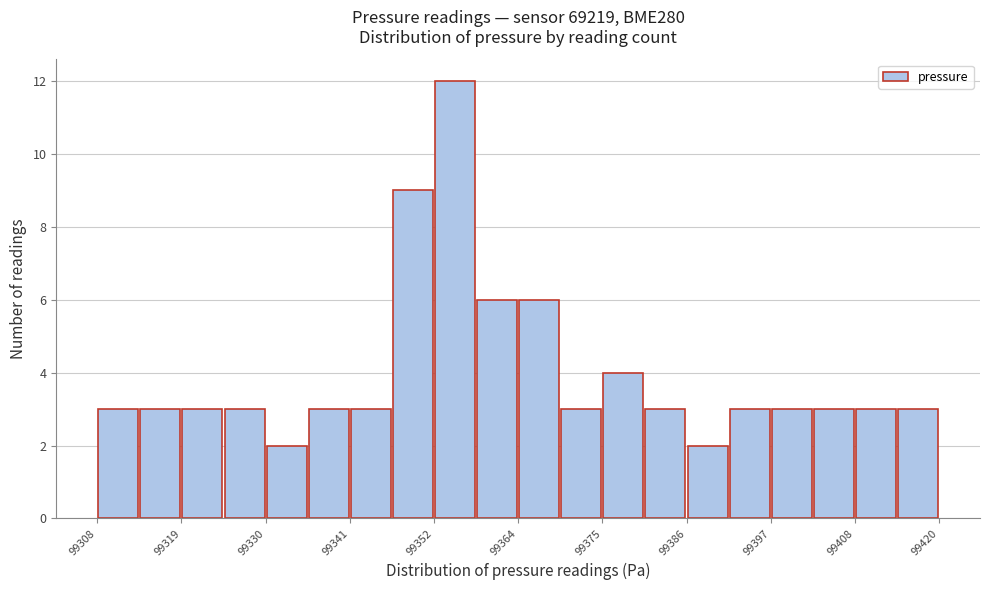

Read against the x-axis, roughly where is the centre of the tallest bar?

99356